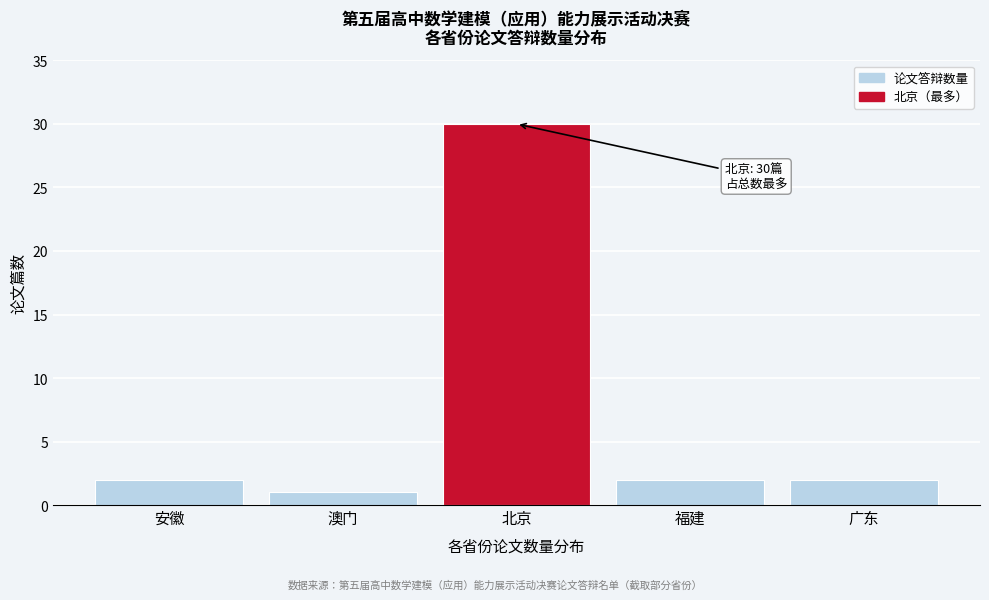

Reading left to right, list all the values displayed in this chart.

安徽=2	澳门=1	北京=30	福建=2	广东=2